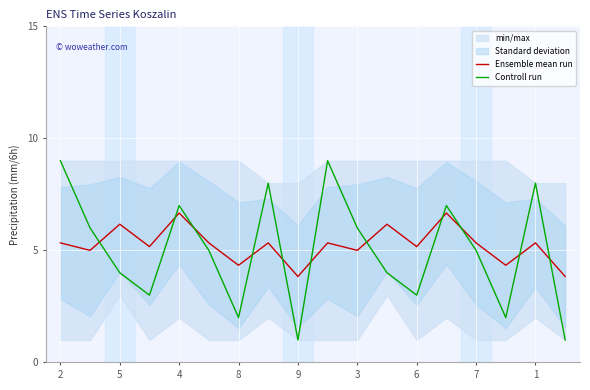

How many values in the Controll run series are below 5?

8